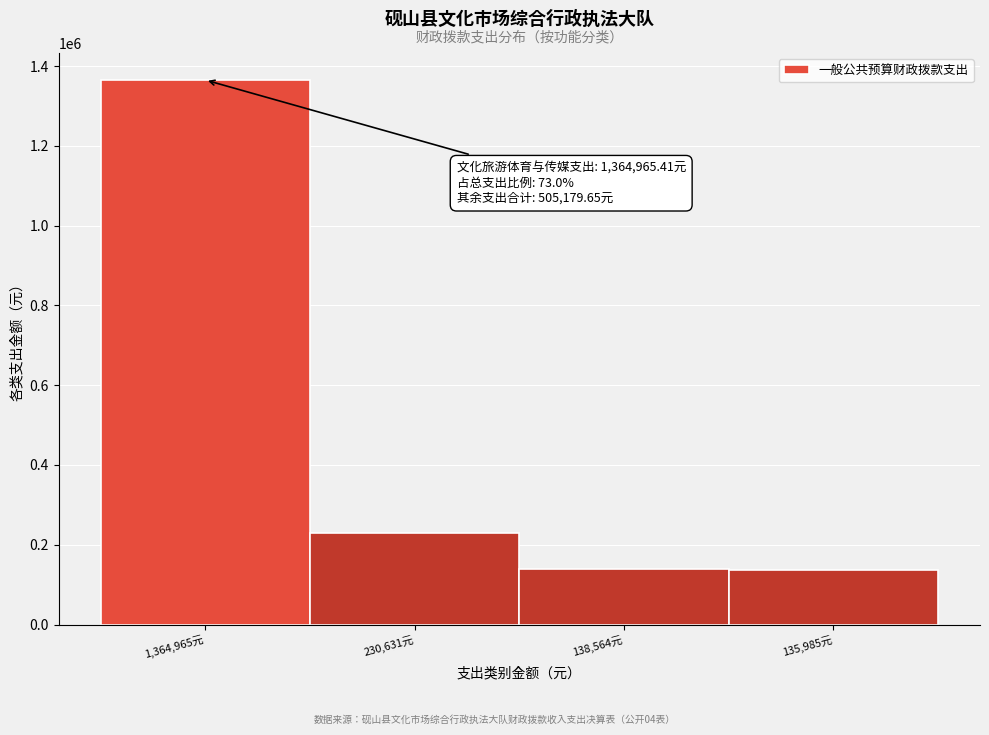

What is the smallest value displayed?

135985.0